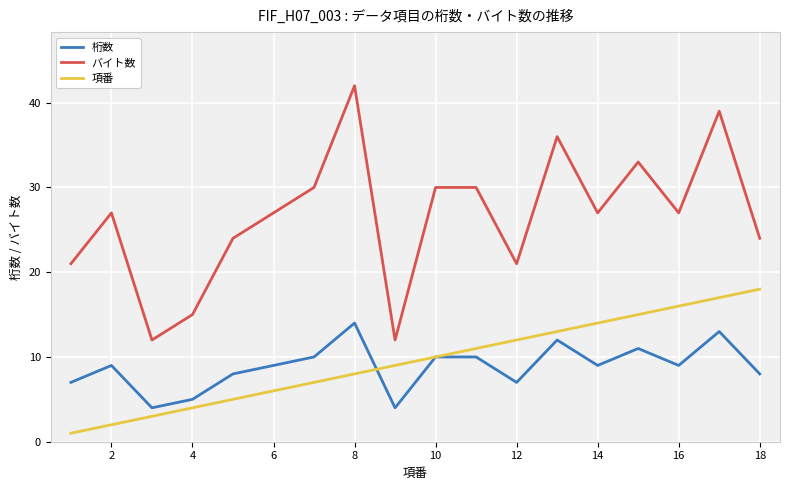

Which series has the largest total across all categories?

バイト数